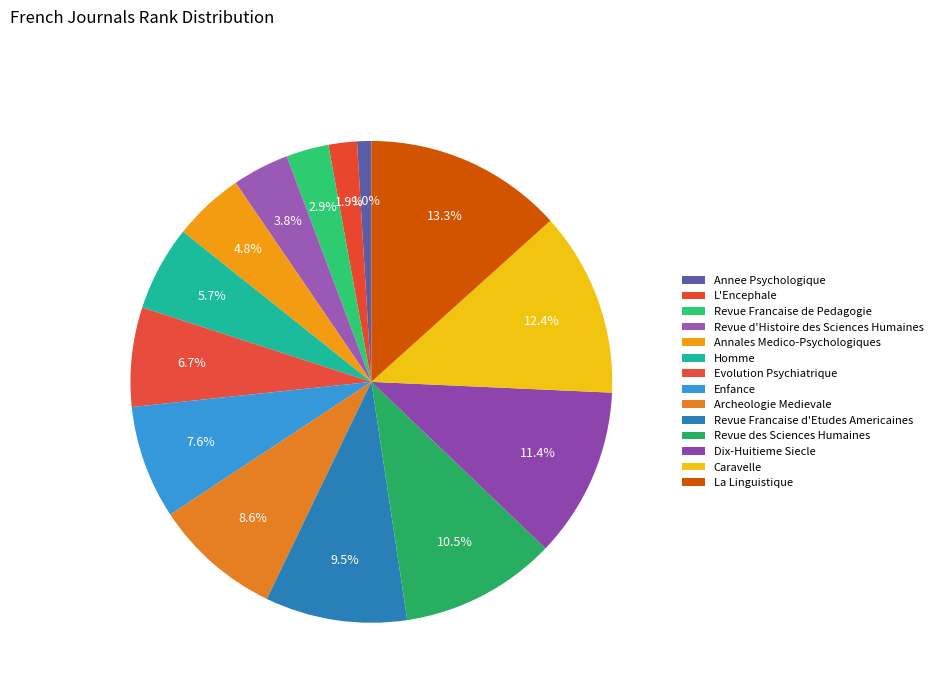

How many slices are in this pie chart?

14